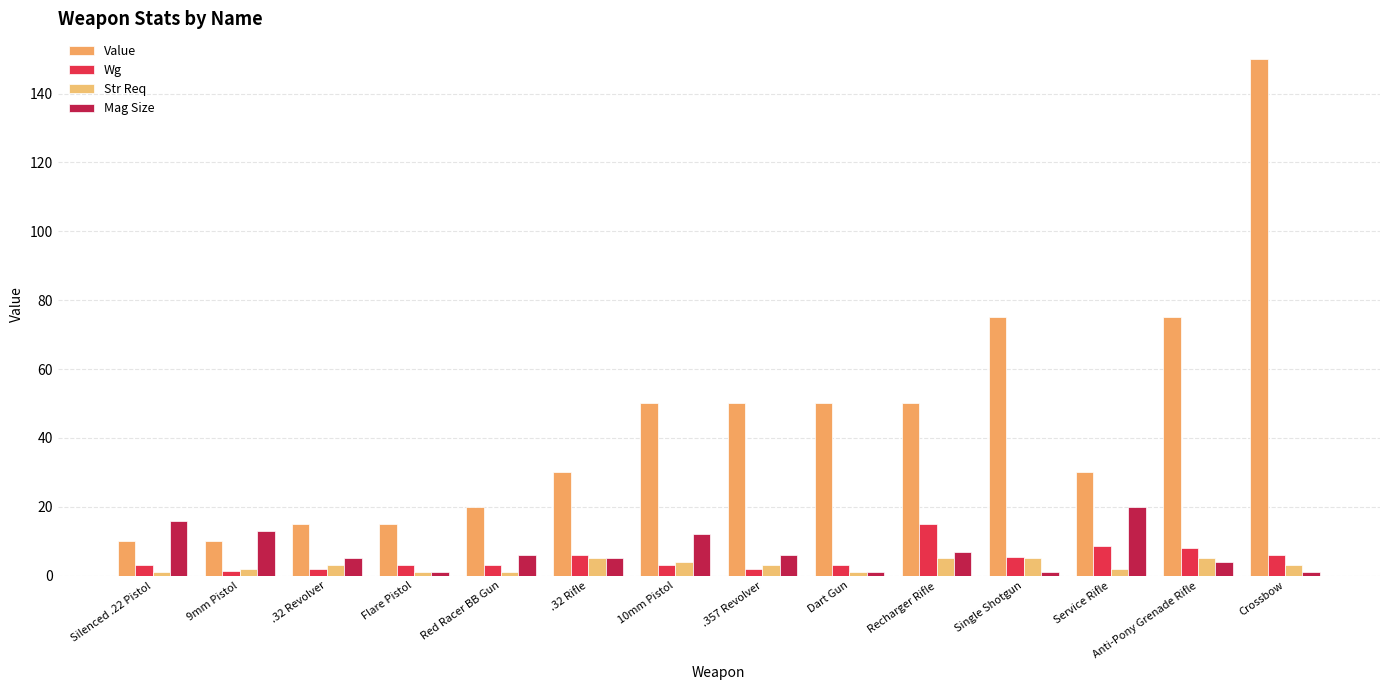

Is the value of Str Req at .357 Revolver greater than the value of Value at Silenced .22 Pistol?

No